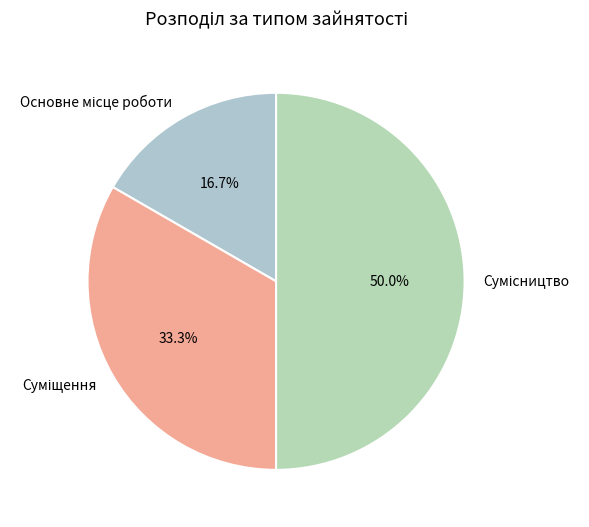

How many segments does this pie chart have?

3